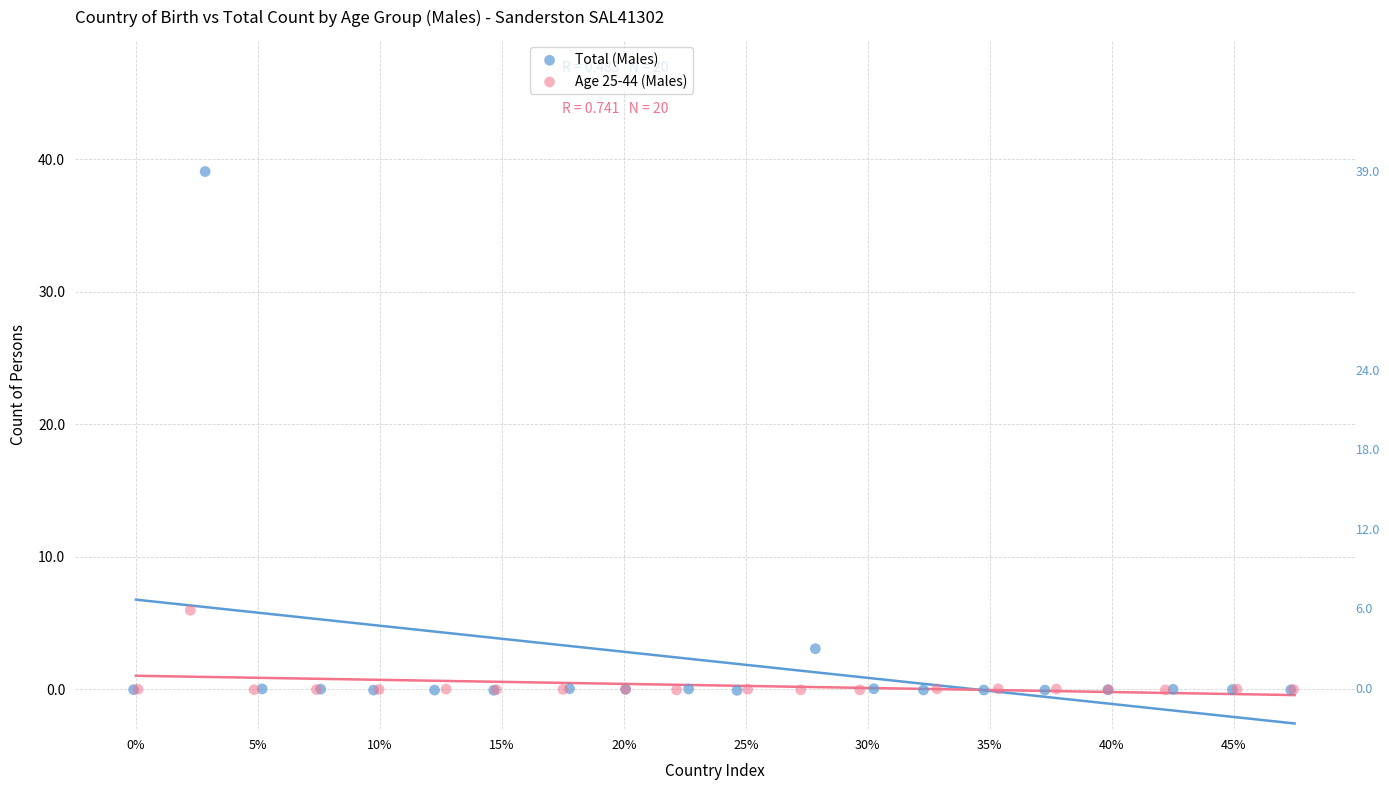

Which series has the largest Y range (max minus min)?

Total (Males)